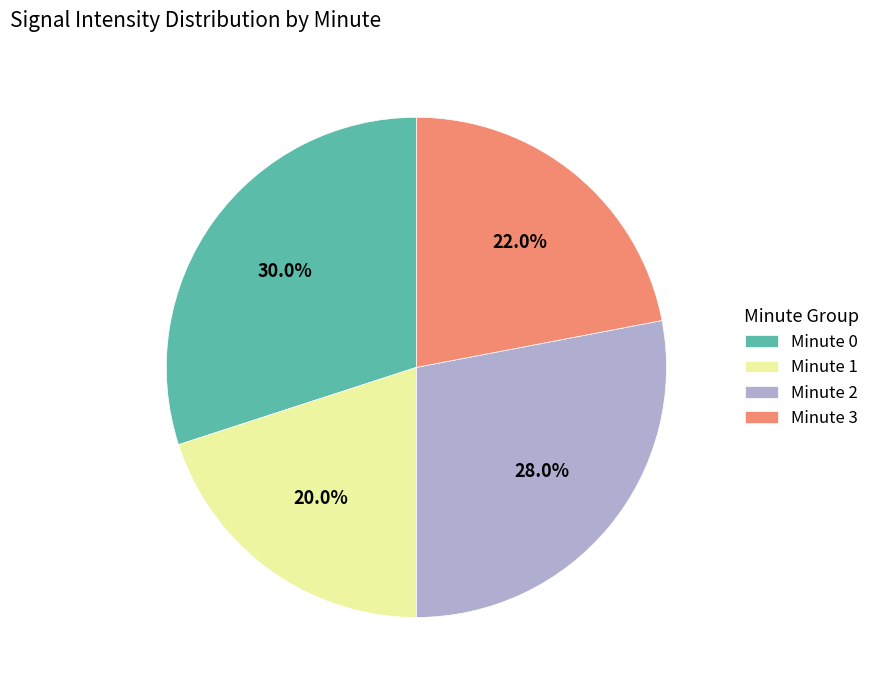

Combined, do Minute 0 and Minute 3 account for over 50%?

Yes